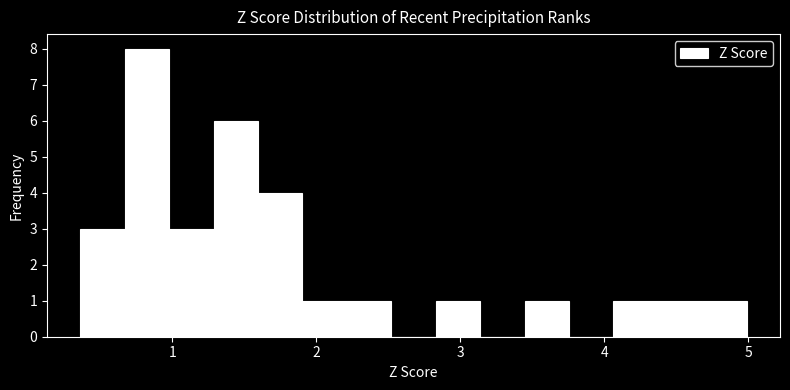

Around what value on the x-axis is the tallest bar? Give the approximate position of its centre, as read against the axis.

0.8